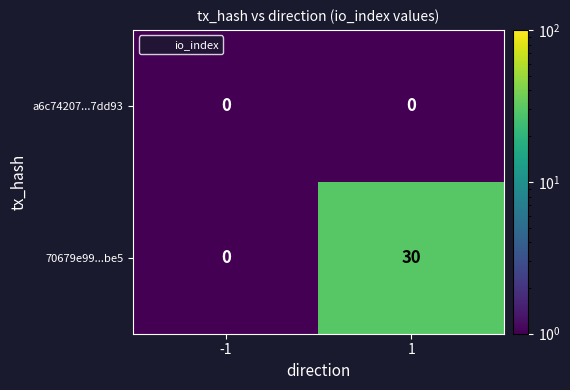

At how many categories does at least one series exceed 6?

1